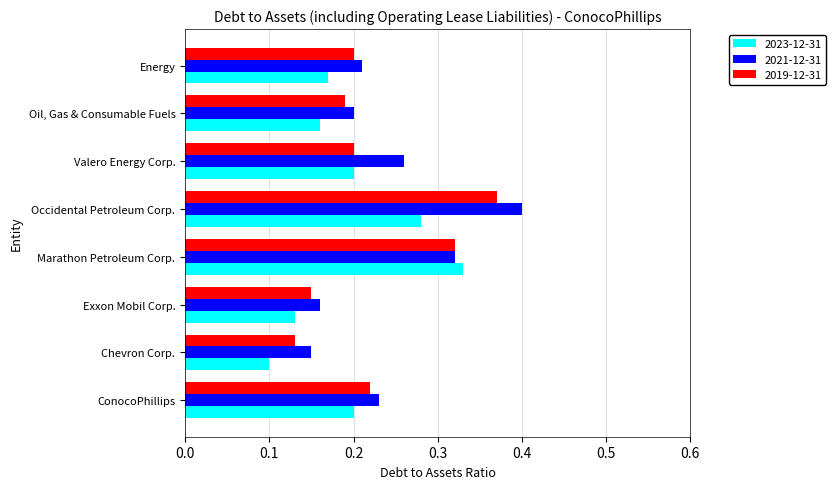

Which series has the largest range (max minus min)?

2021-12-31